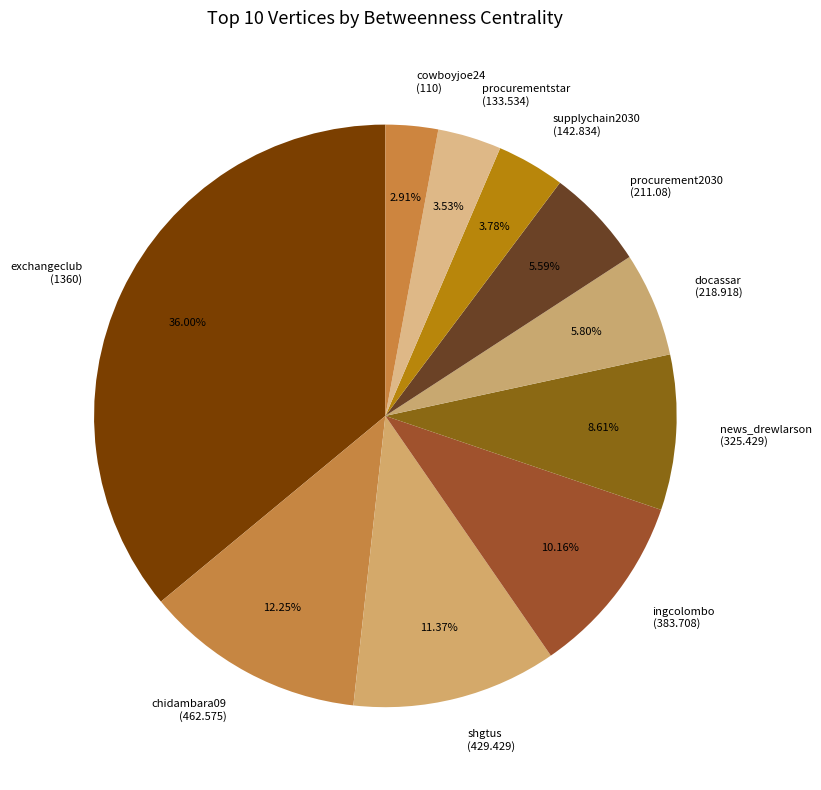

True or false: docassar accounts for 6% of the total.

True